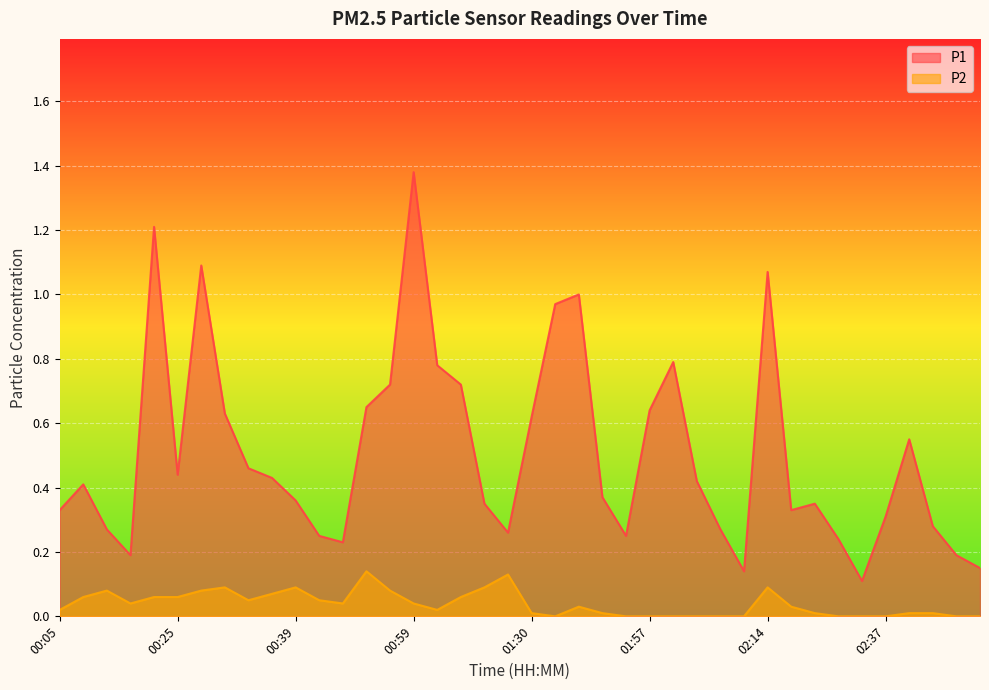

What is the value of the P2 point at the 31st from the left?

0.1